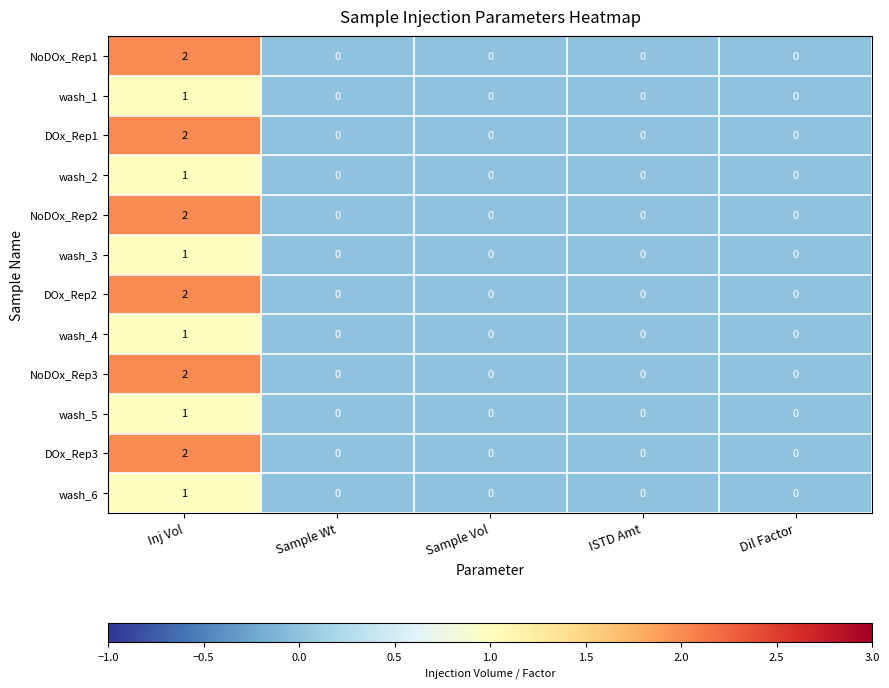

At which category is the sum across all series the highest?

Inj Vol